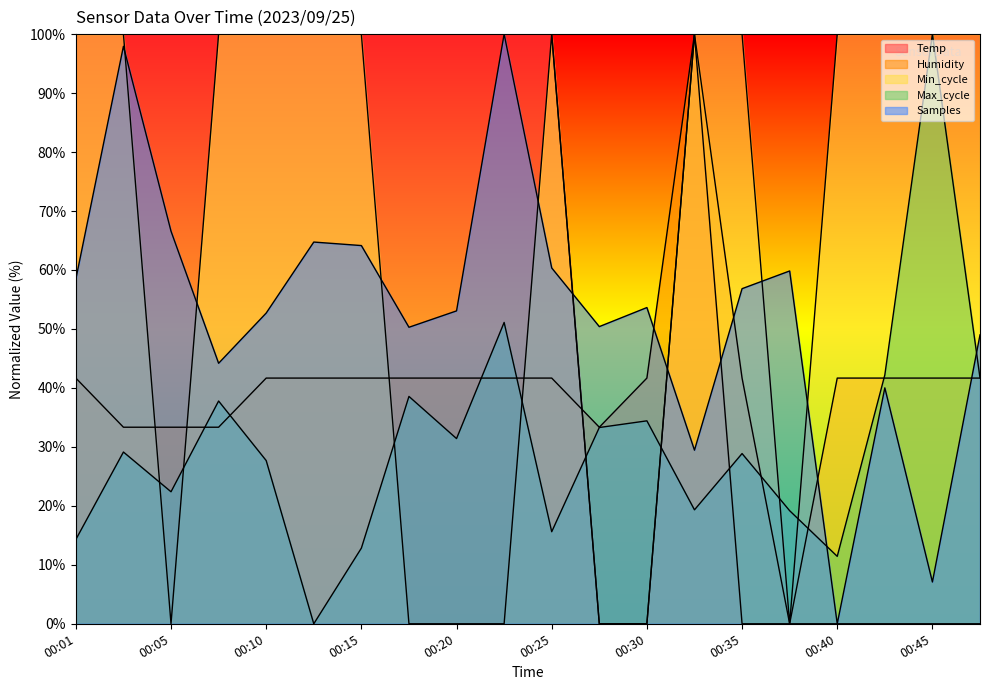

Reading left to right, what are all the values shown in this chart?

Temp: 100.0	100.0	100.0	100.0	100.0	100.0	100.0	100.0	100.0	100.0	100.0	0.0	0.0	100.0	0.0	0.0	0.0	0.0	0.0	0.0
Humidity: 41.7	33.3	33.3	33.3	41.7	41.7	41.7	41.7	41.7	41.7	41.7	33.3	41.7	100.0	41.7	0.0	41.7	41.7	41.7	41.7
Min_cycle: 100.0	100.0	0.0	100.0	100.0	100.0	100.0	0.0	0.0	0.0	100.0	0.0	0.0	100.0	100.0	0.0	100.0	100.0	100.0	100.0
Max_cycle: 14.3	29.1	22.4	37.8	27.7	0.0	12.8	38.6	31.4	51.1	15.6	33.3	34.4	19.3	28.9	19.2	11.4	42.2	100.0	41.7
Samples: 58.5	97.9	66.6	44.2	52.7	64.7	64.1	50.3	53.1	100.0	60.3	50.4	53.6	29.4	56.8	59.8	0.0	40.0	7.1	49.0